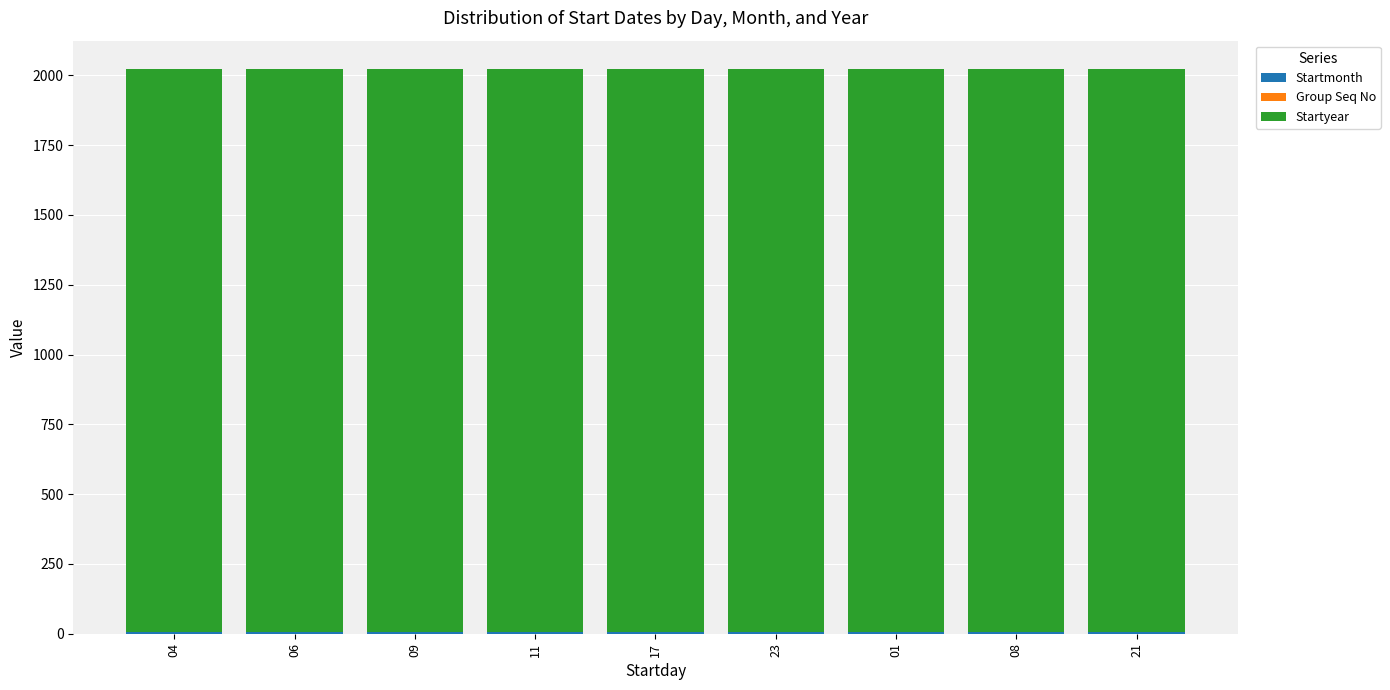

How many data points does each series have?

9